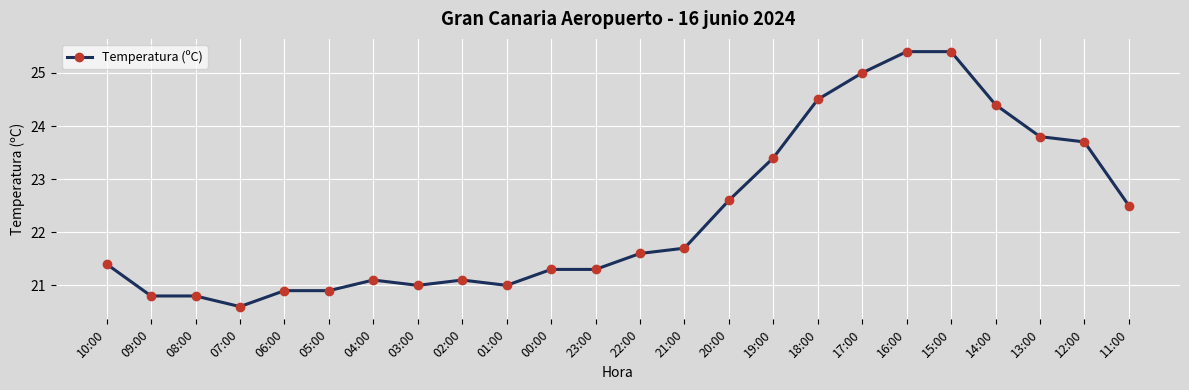

What is the label of the 15th point from the right?

01:00